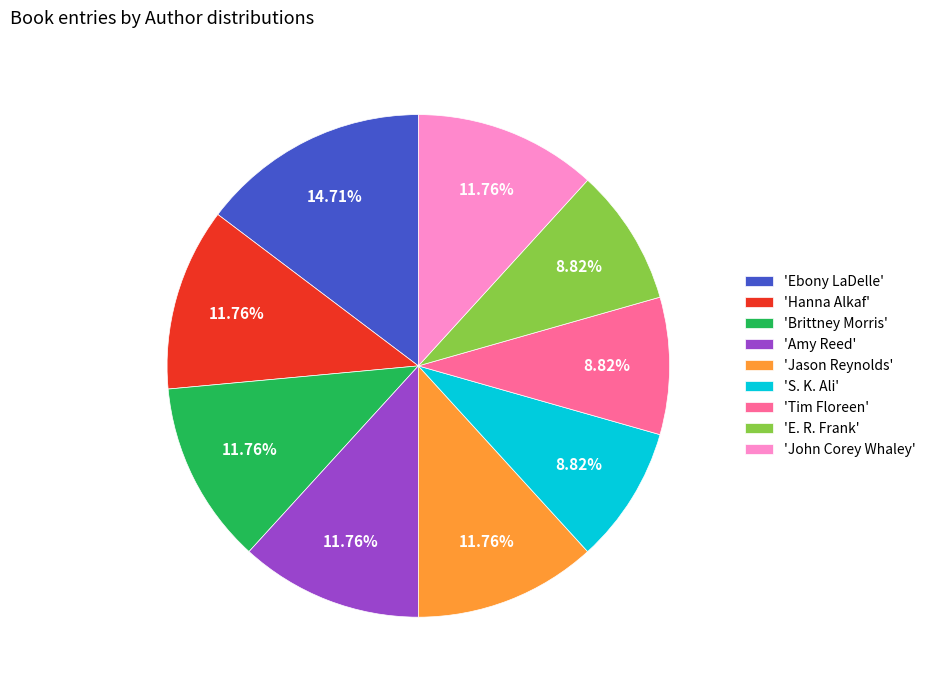

What is the ratio of the value at 'Ebony LaDelle' to the value at 'Amy Reed'?

1.3